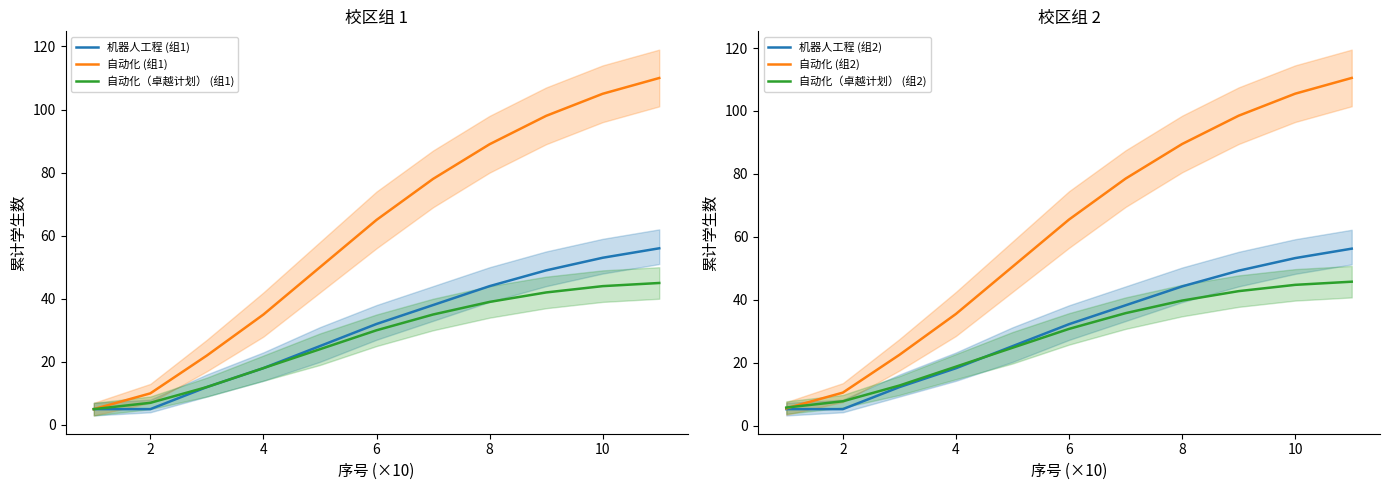

True or false: 机器人工程 (组1) and 自动化 (组1) intersect in this chart.

False